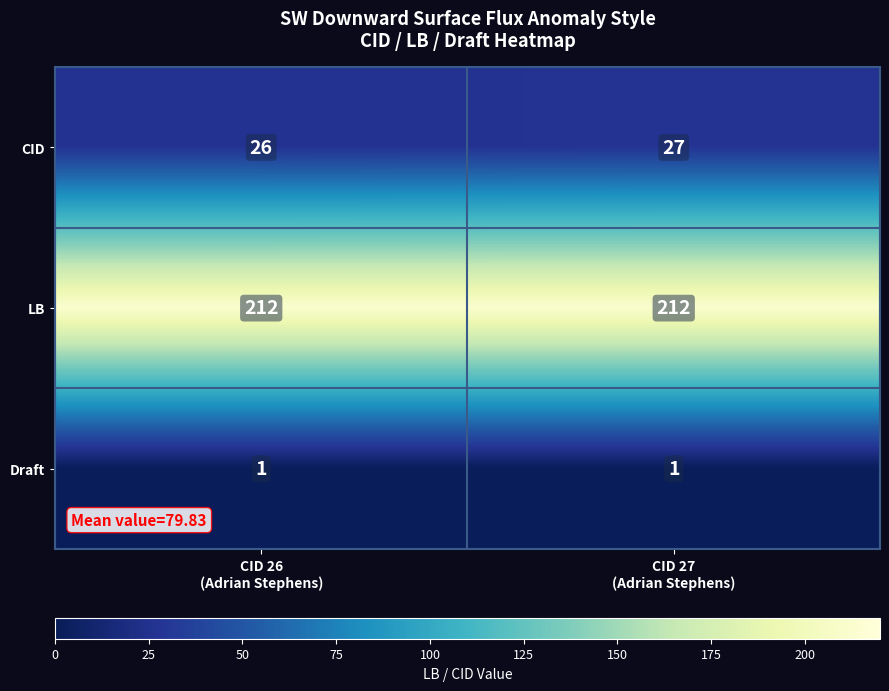

What is the maximum value for LB?

212